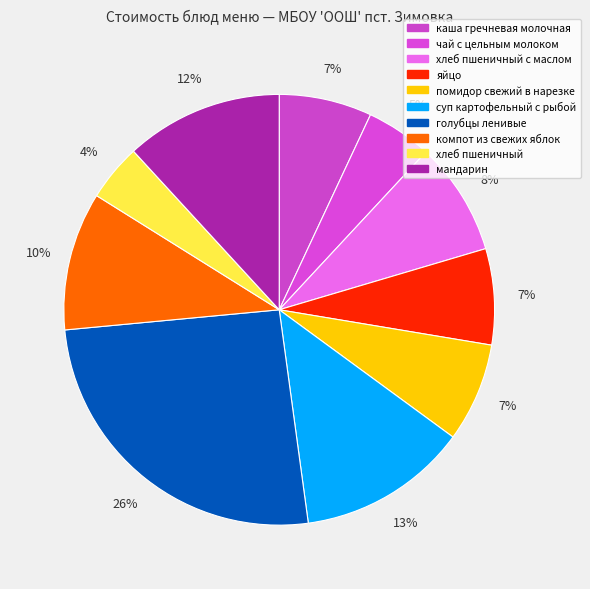

How many slices are in this pie chart?

10